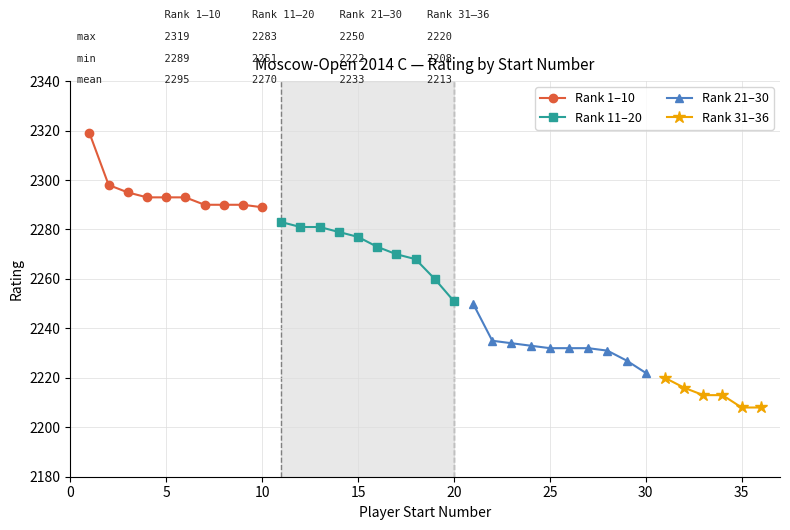

At which category is the sum across all series the highest?

1